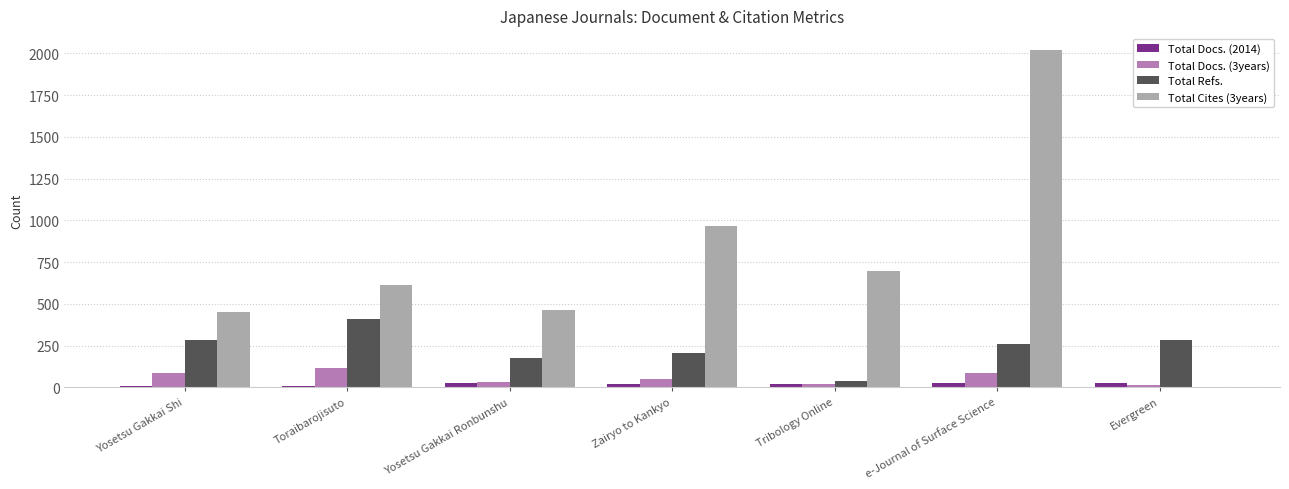

How many data points does each series have?

7